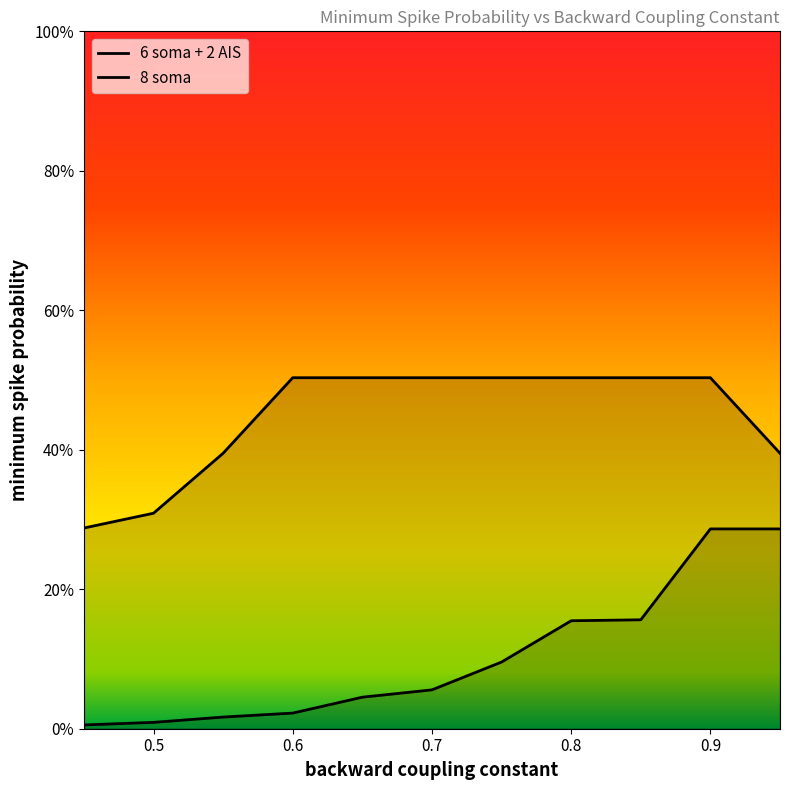

What is the sum of the 6 soma + 2 AIS values at 0.65 and 0.75?

0.1